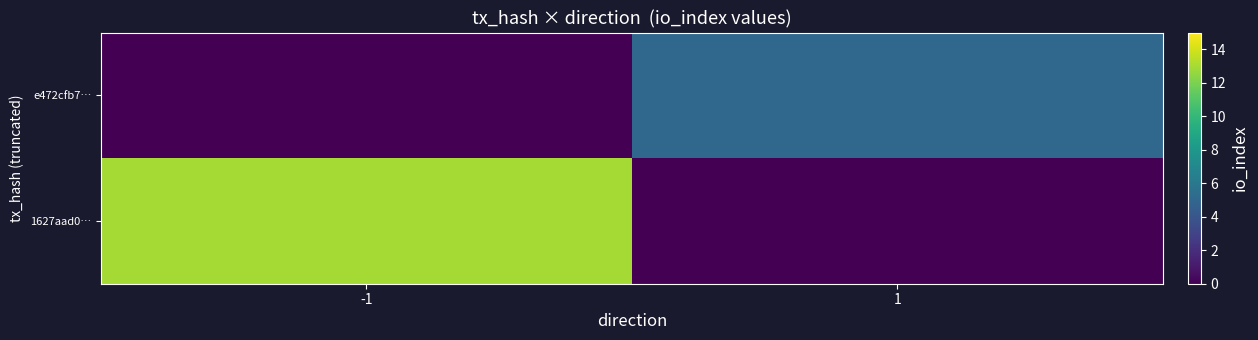

Which series has the largest total across all categories?

1627aad0…